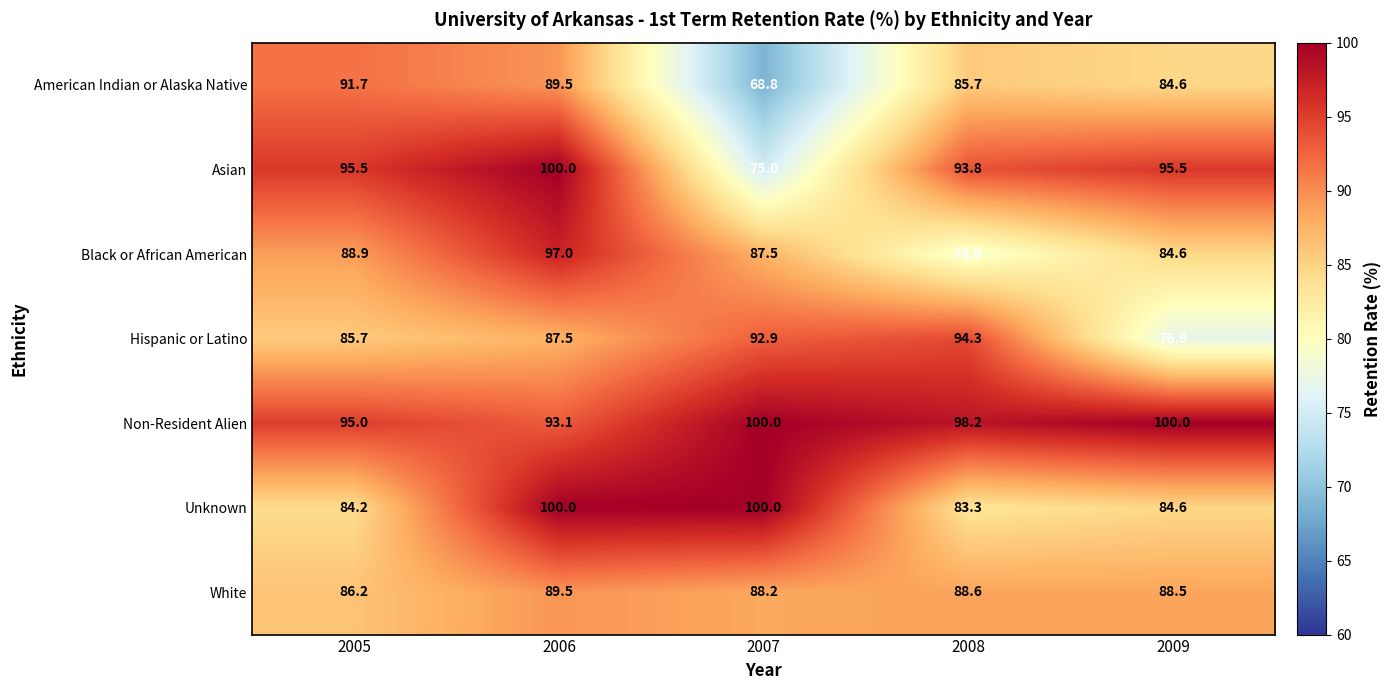

Rank the series at 2005 from highest to lowest value.

Asian, Non-Resident Alien, American Indian or Alaska Native, Black or African American, White, Hispanic or Latino, Unknown